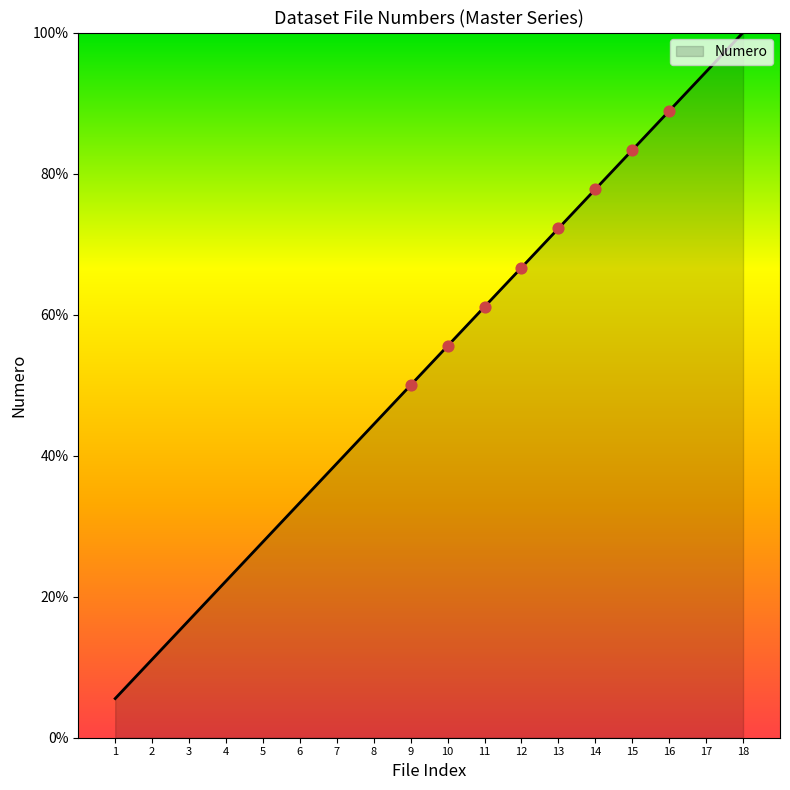

What is the change in value from 3 to 5?

+11.1